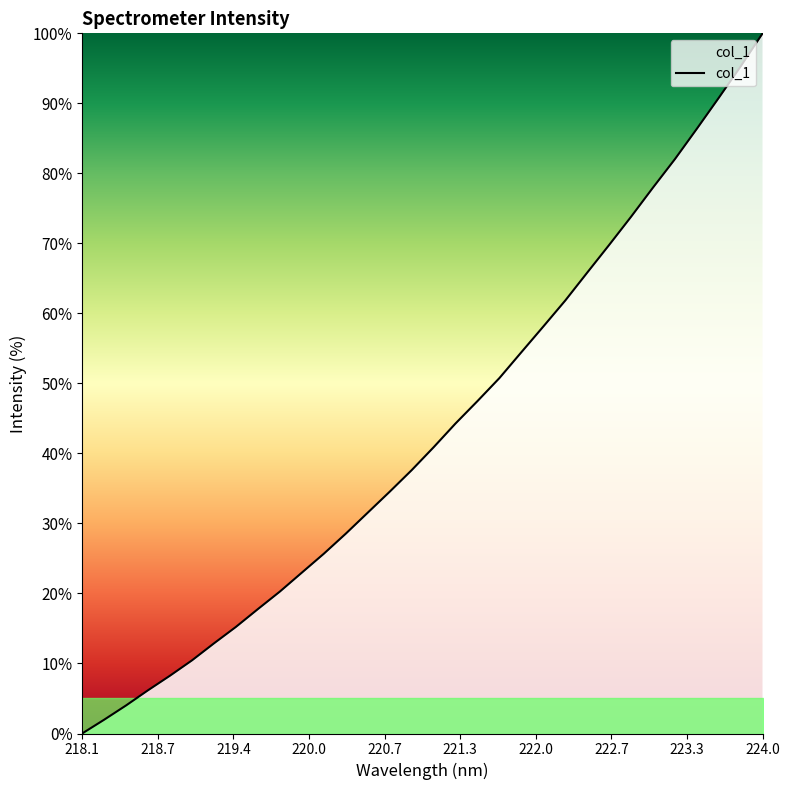

What is the difference between the maximum and minimum values?

100.0